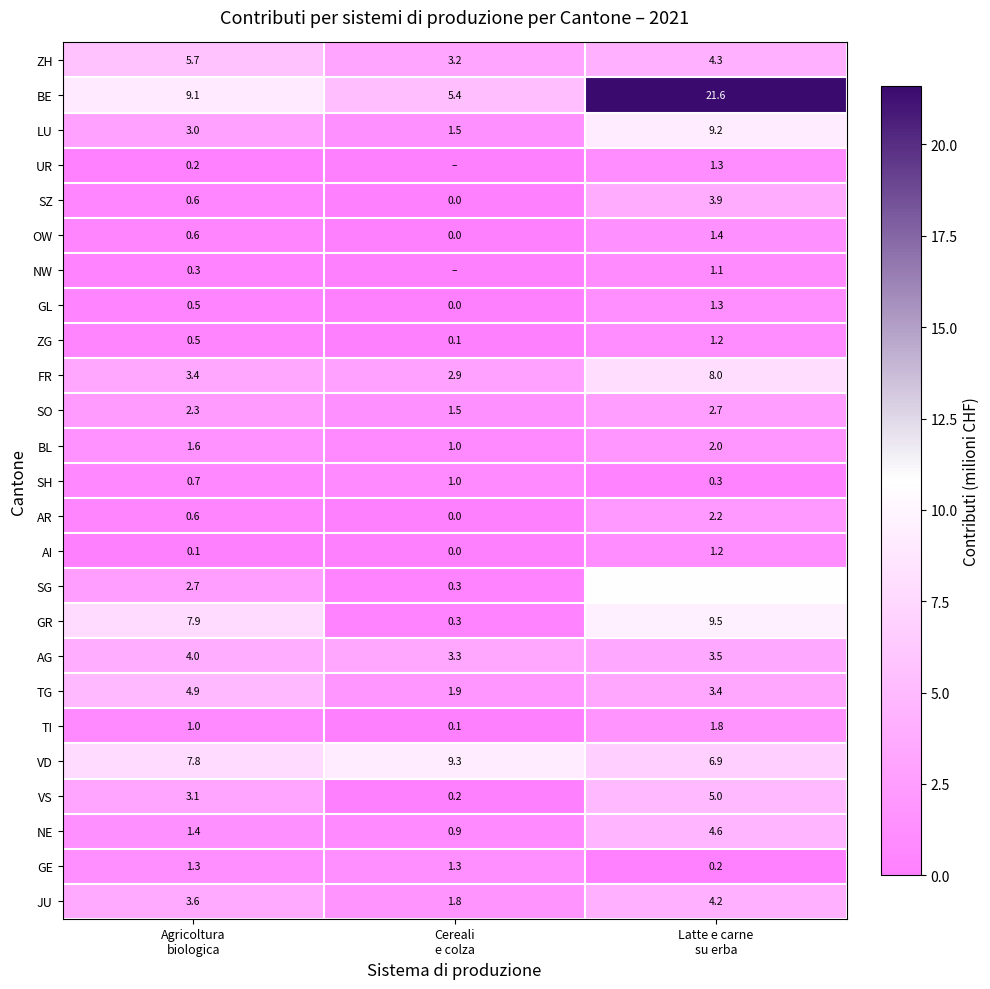

What is the maximum value for AI?

1.2